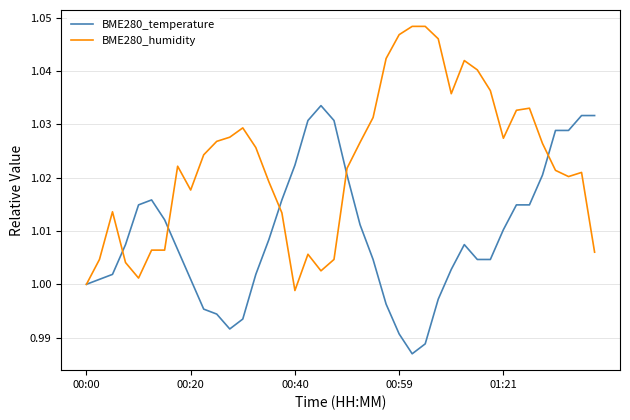

How many distinct data groups are displayed?

2